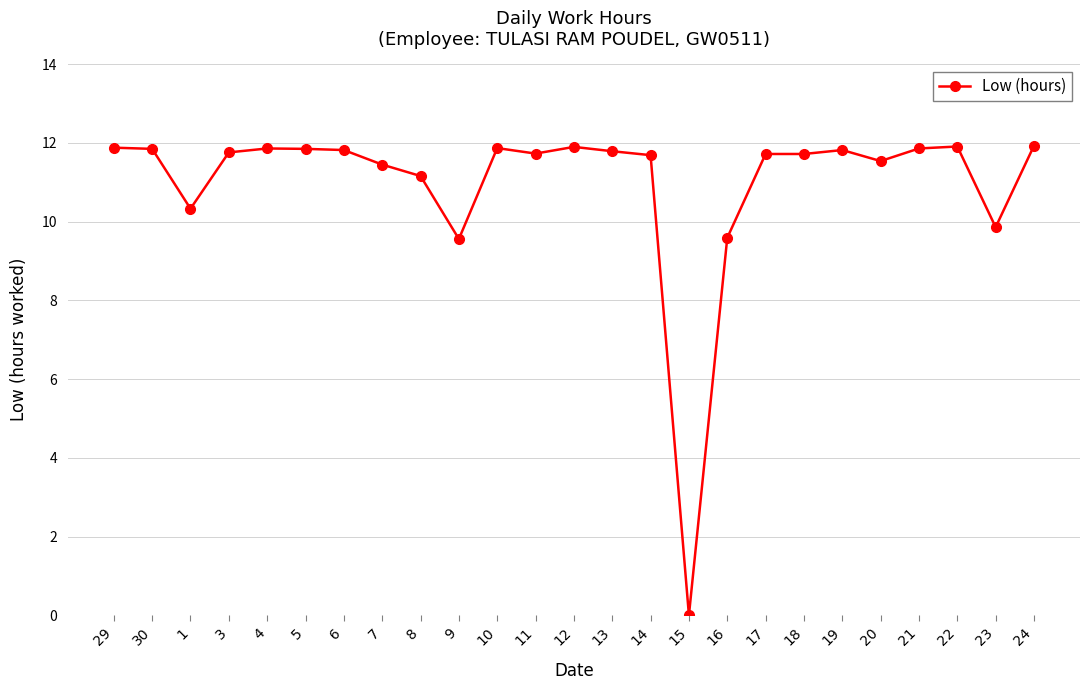

Is it true that the value at 1 is 10.3?

True